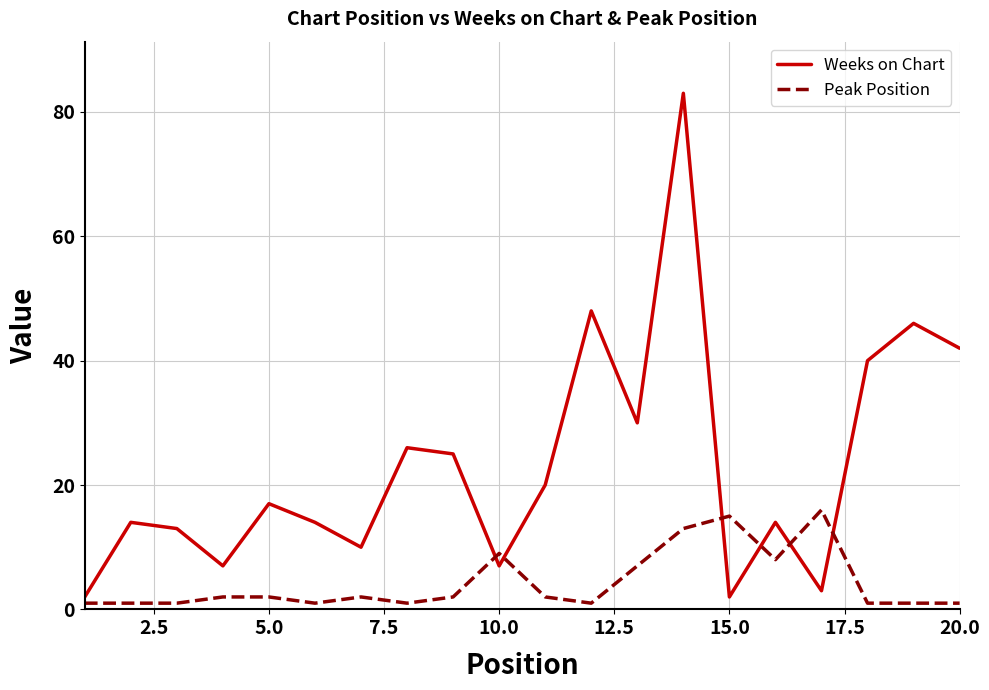

What are all the series names shown in the legend?

Weeks on Chart, Peak Position